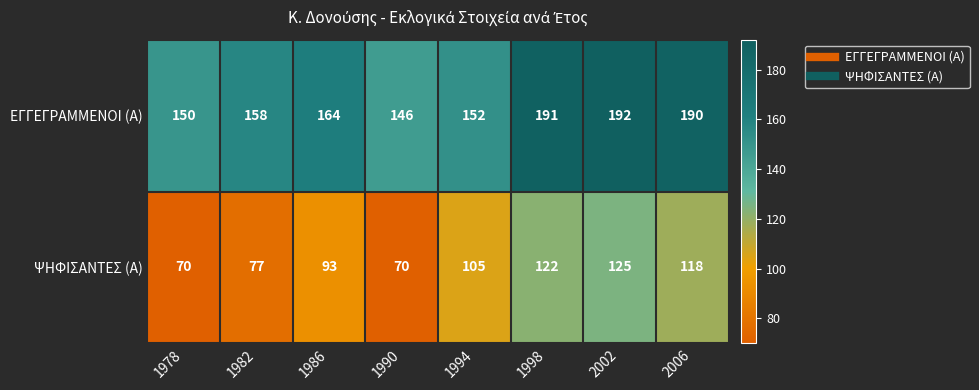

At how many categories does at least one series exceed 188?

3